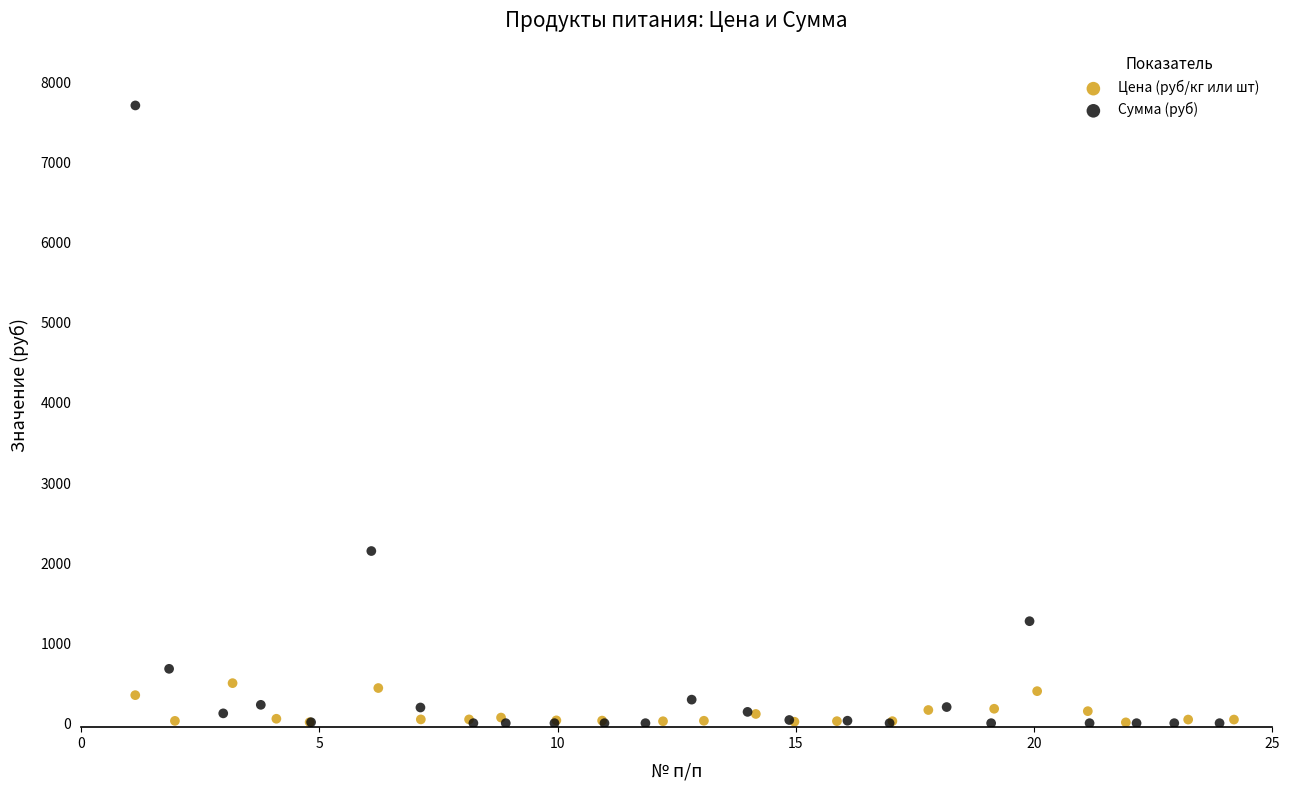

Which series has the largest Y range (max minus min)?

Сумма (руб)